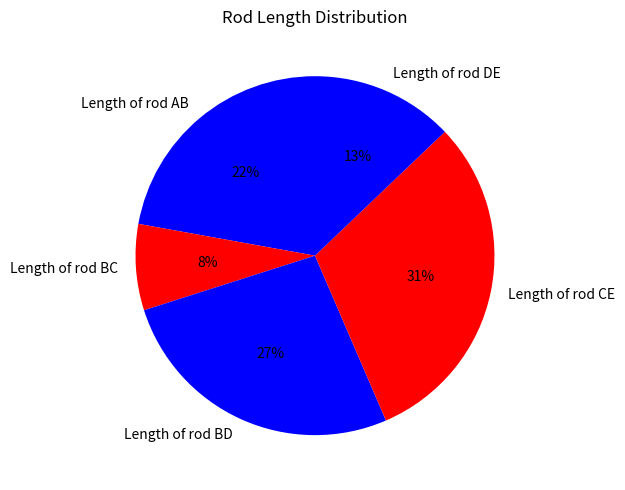

How many slices are in this pie chart?

5